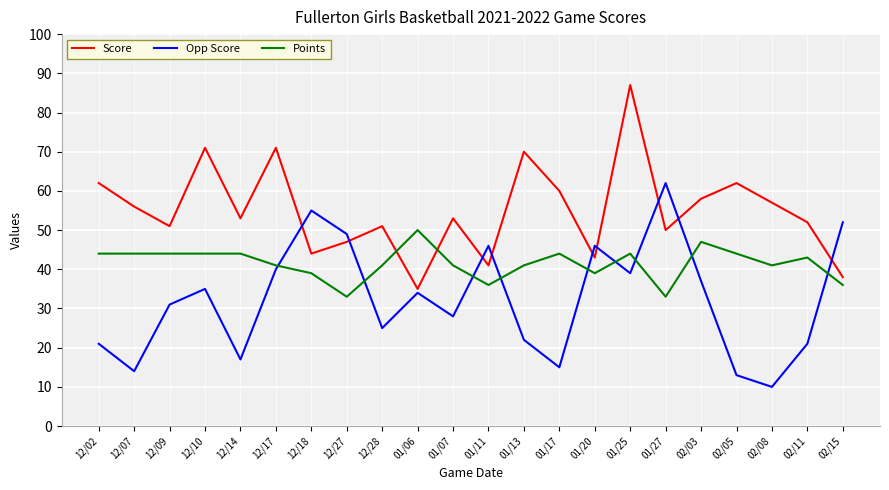

Rank the series by their maximum value, from highest to lowest.

Score, Opp Score, Points